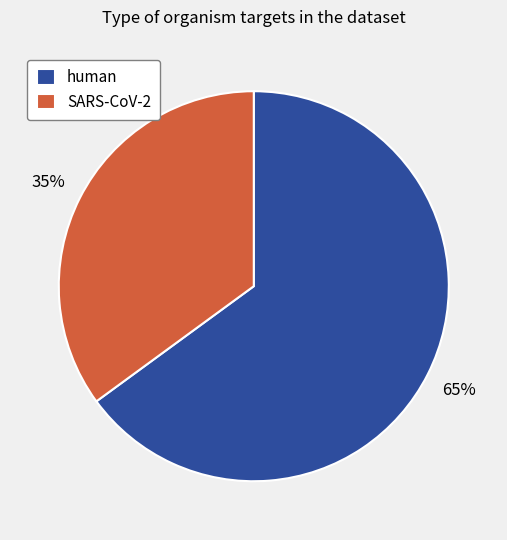

True or false: human accounts for 65% of the total.

True